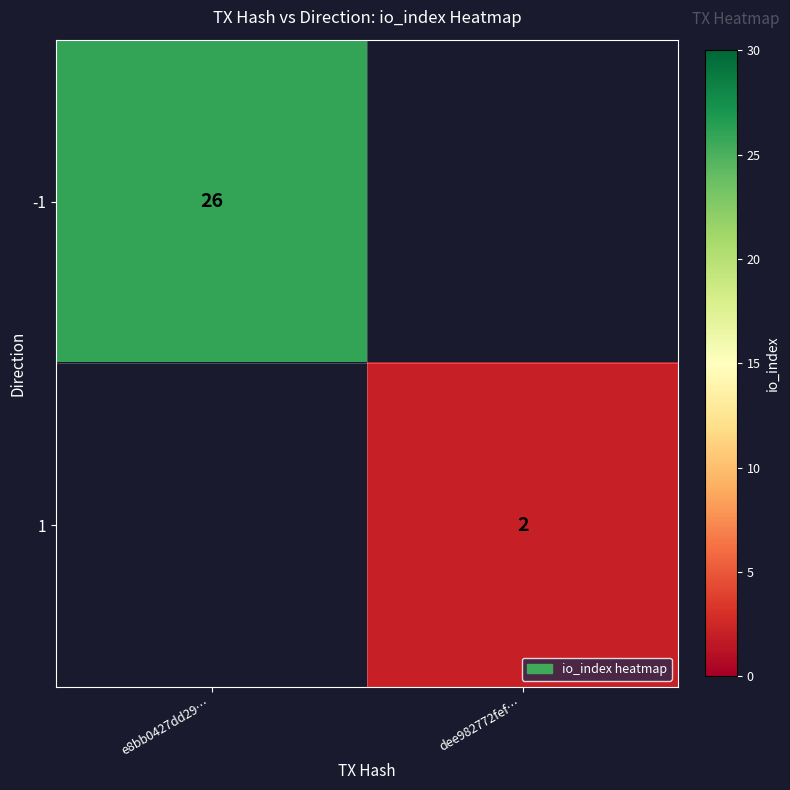

Is it true that -1 equals 13 at e8bb0427dd29…?

False